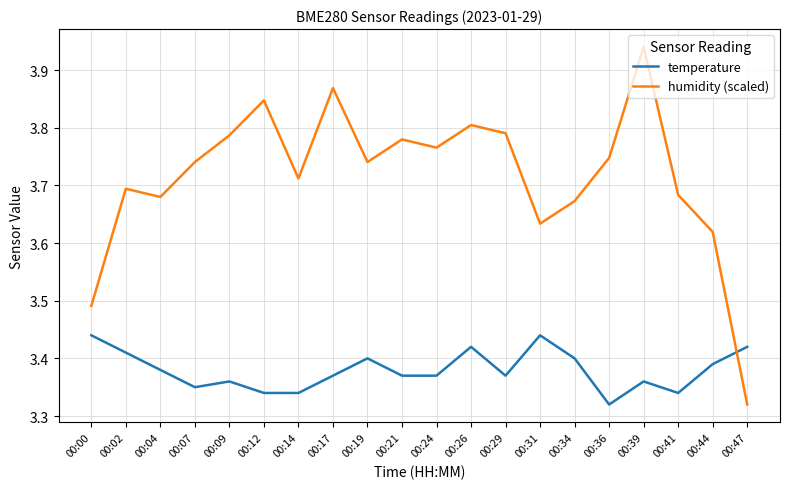

What is the spread (max minus min) of values at 00:09?

0.4